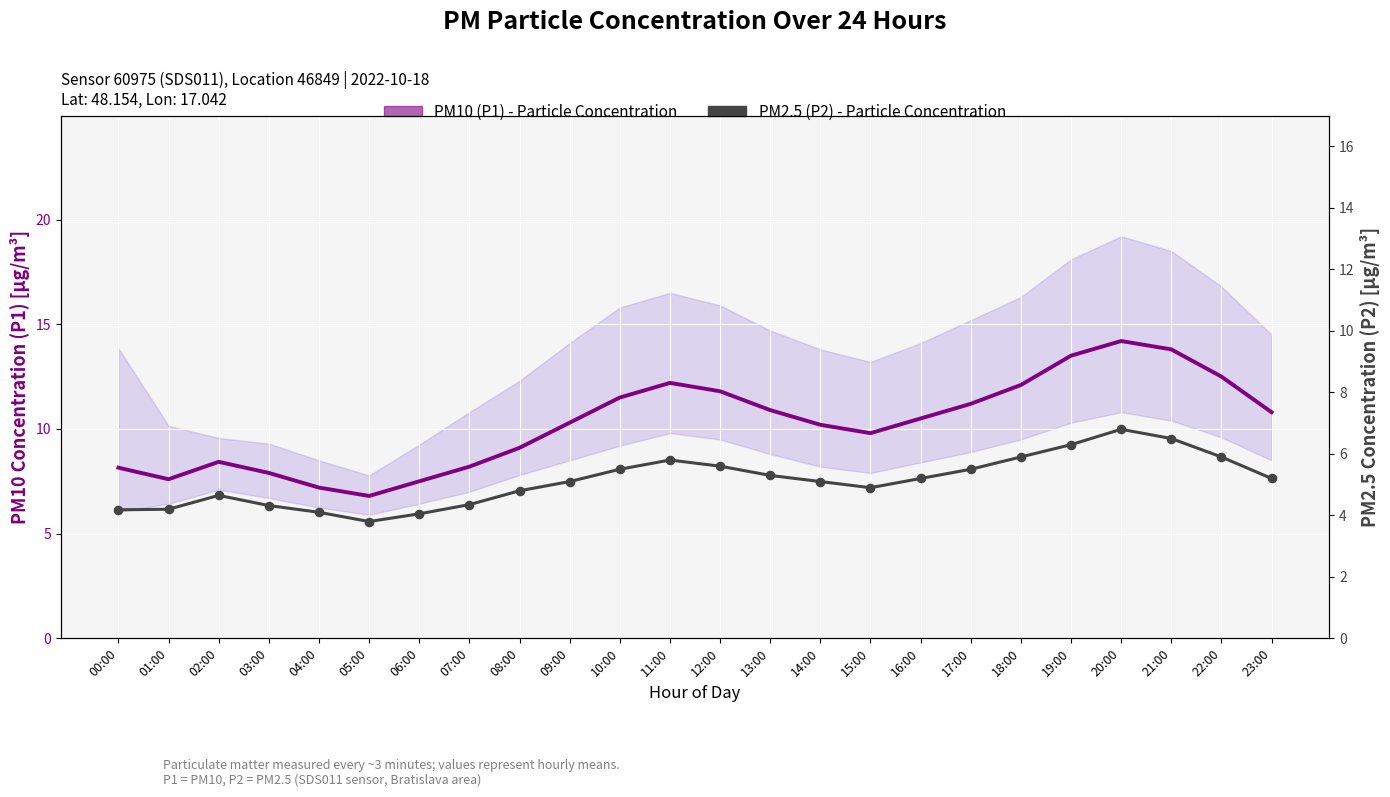

Which series contains the highest Y value?

PM10 (P1) - Particle Concentration